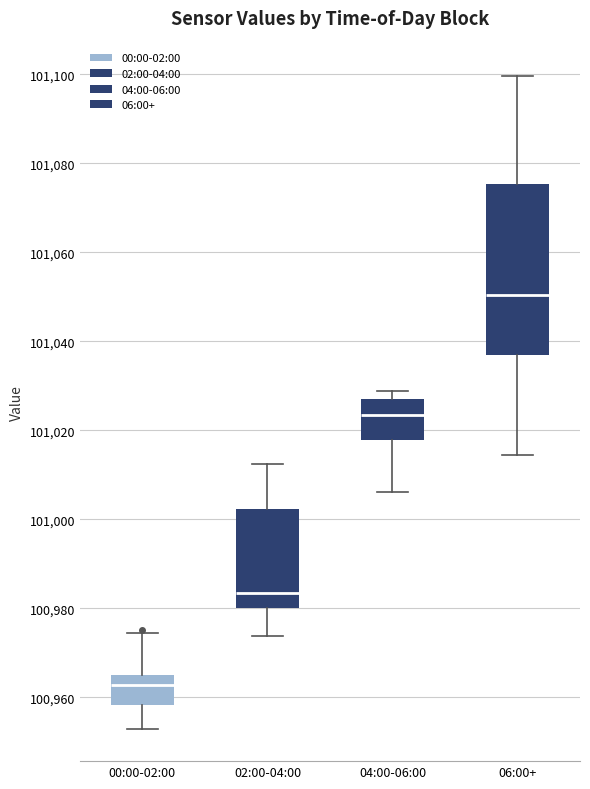

Reading left to right, transcribe this box plot: for each box, give where its median line is, the range the box spans, and where its two whiskers end, as read against the y-axis. The values are not printed on the chart, so give them approximately, as read against the axis.

00:00-02:00: median 100962, box 100958 to 100966, whiskers 100954 to 100974
02:00-04:00: median 100984, box 100980 to 101002, whiskers 100974 to 101012
04:00-06:00: median 101024, box 101018 to 101028, whiskers 101006 to 101028 (just above the box's upper edge)
06:00+: median 101050, box 101036 to 101076, whiskers 101014 to 101100